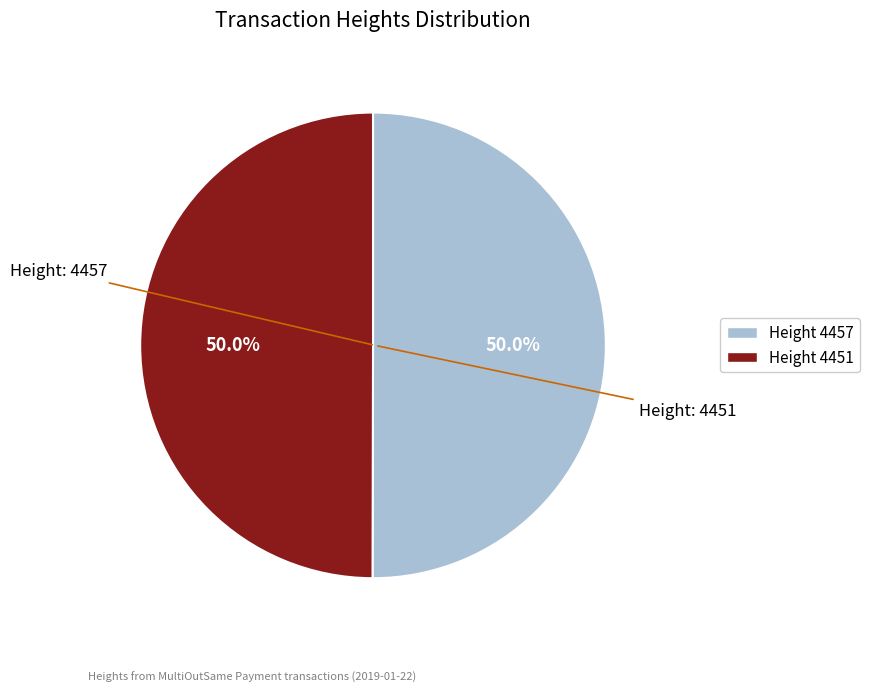

How many segments does this pie chart have?

2